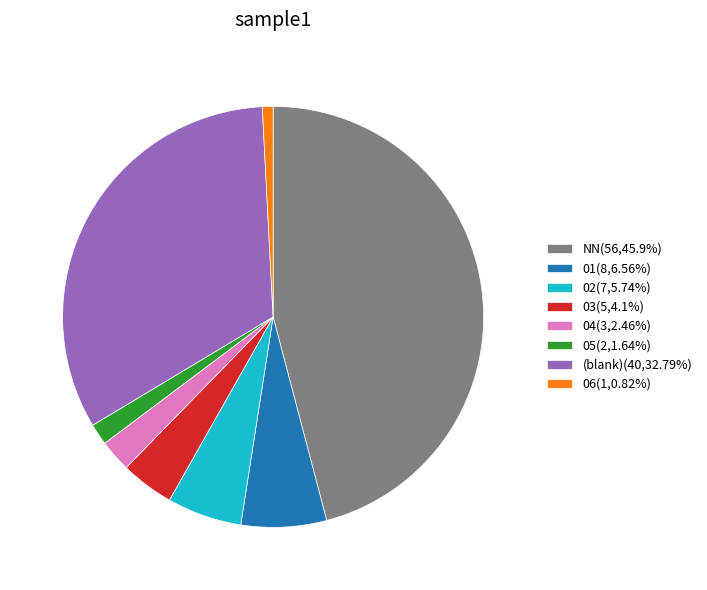

Does any single category account for the majority?

No